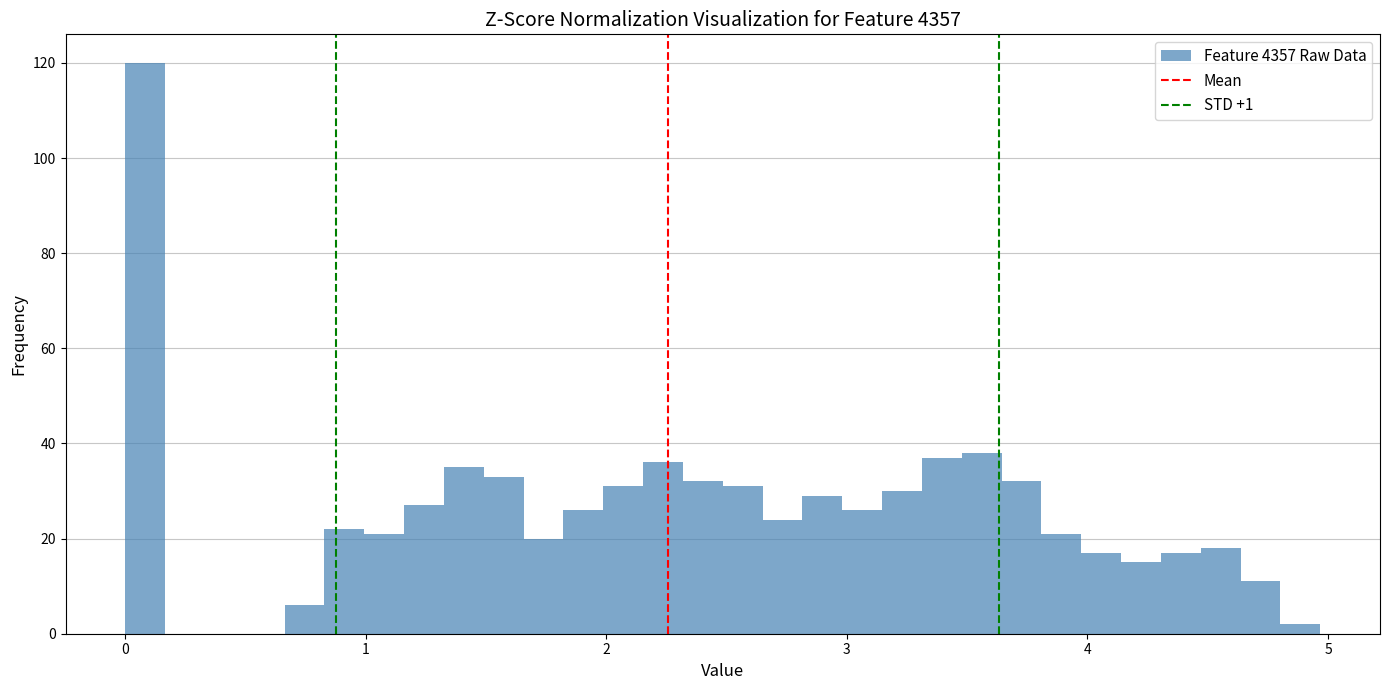

Around what value on the x-axis is the tallest bar? Give the approximate position of its centre, as read against the axis.

0.1